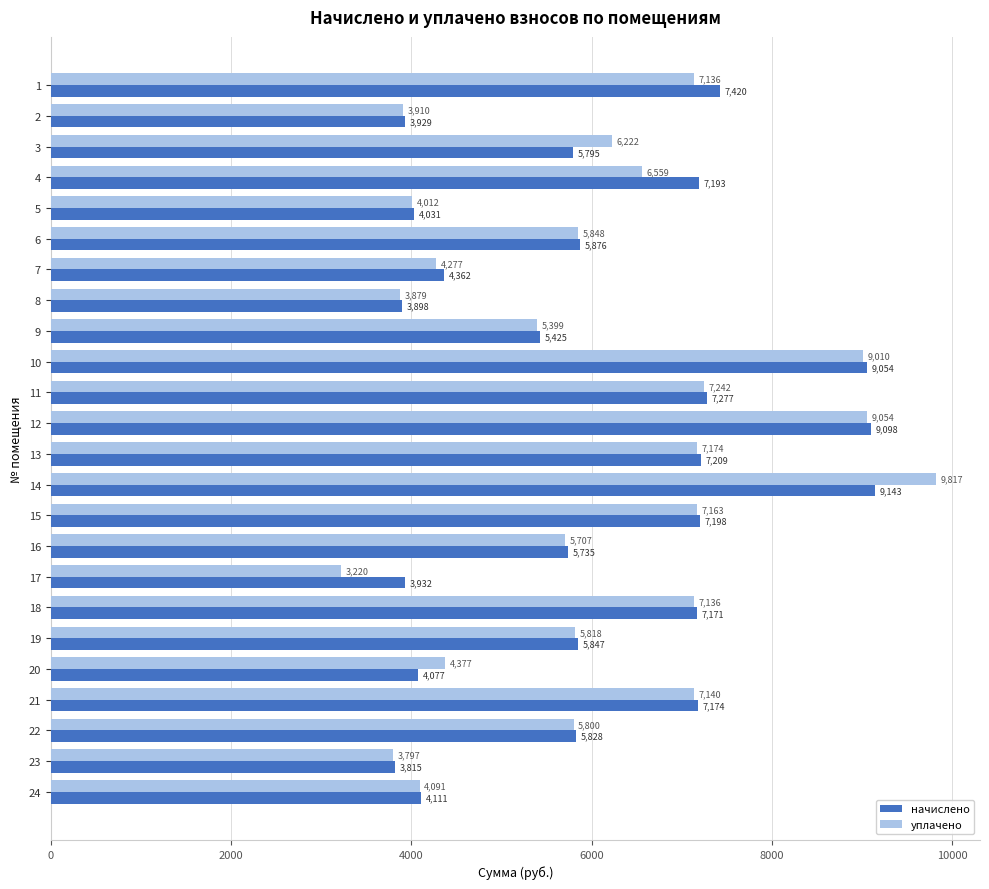

What are all the series names shown in the legend?

начислено, уплачено